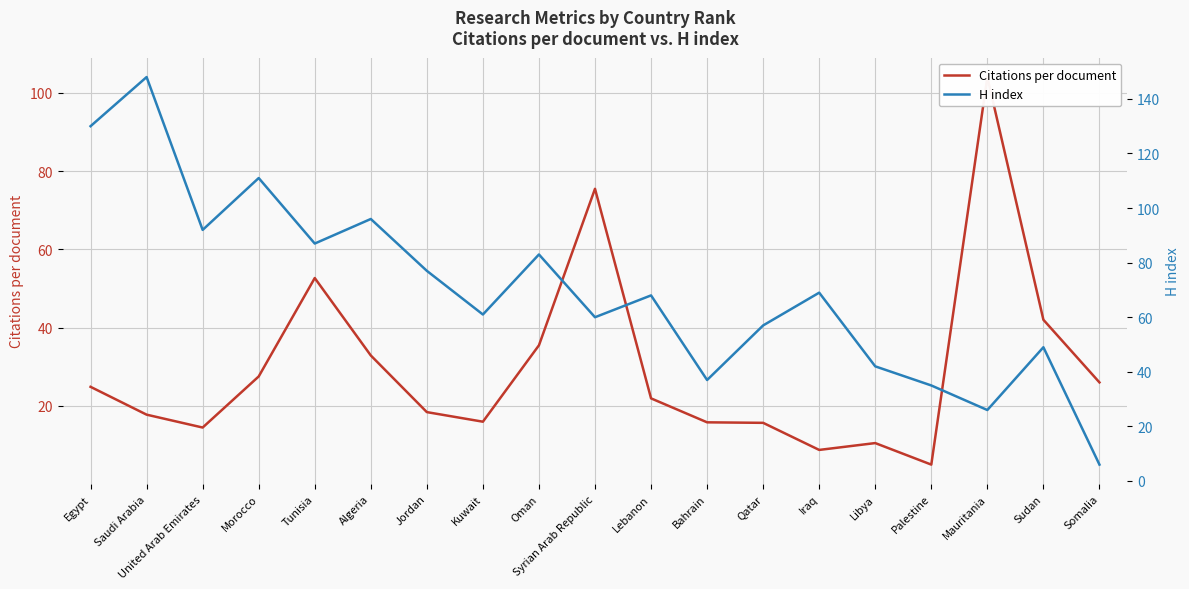

Reading left to right, extract all data points from this chart.

Citations per document: 24.9	17.8	14.5	27.5	52.7	32.9	18.4	16.0	35.5	75.5	21.9	15.8	15.7	8.8	10.5	5.0	104.0	42.0	26.0
H index: 130.0	148.0	92.0	111.0	87.0	96.0	77.0	61.0	83.0	60.0	68.0	37.0	57.0	69.0	42.0	35.0	26.0	49.0	6.0